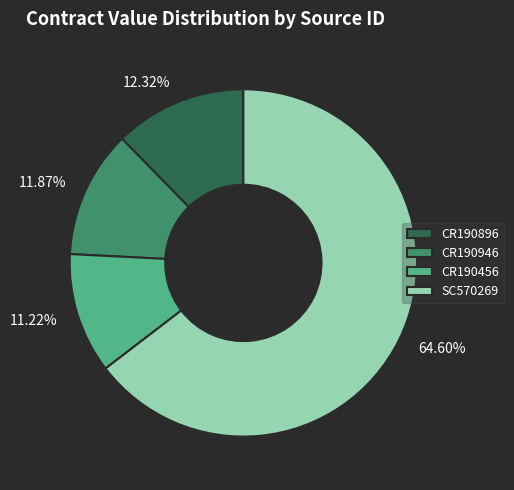

What is the smallest slice in the pie chart?

CR190456